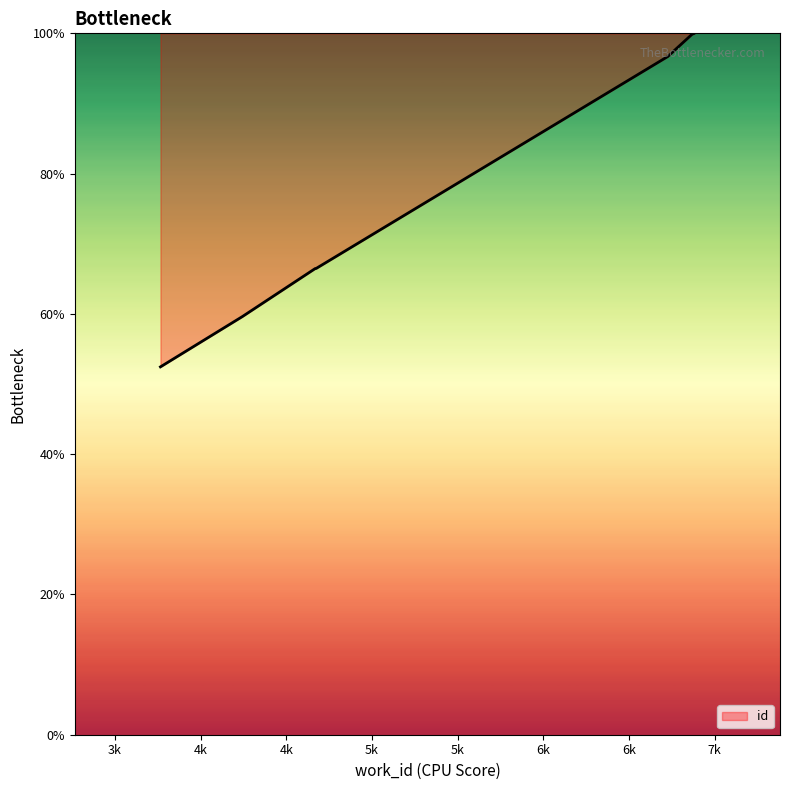

Is this an area chart (filled region under the line)?

No